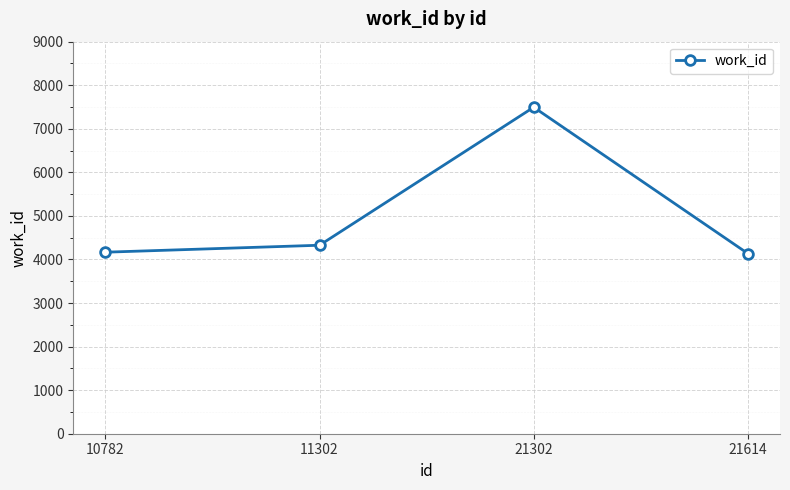

What is the minimum value shown in the chart?

4136